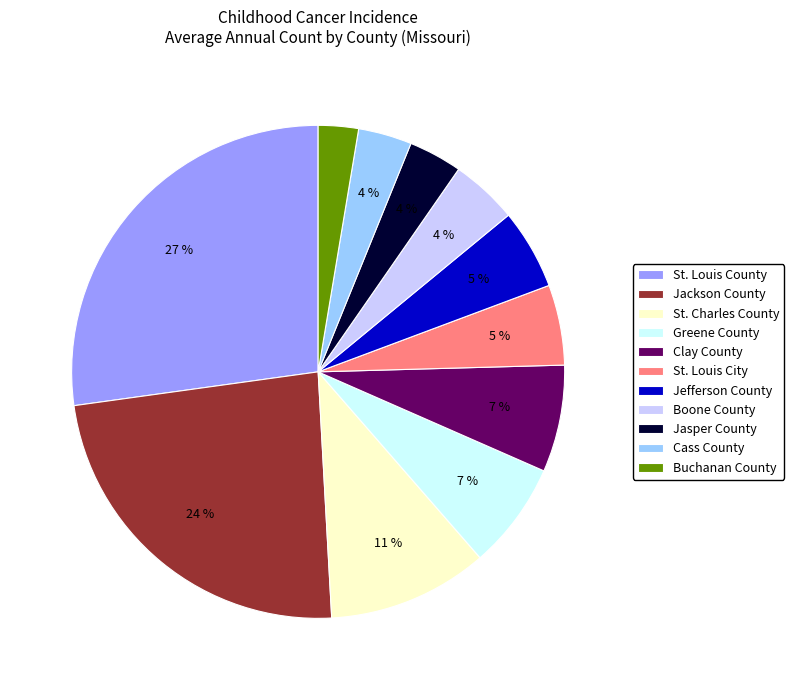

To the nearest percent, what portion does Clay County represent?

7%